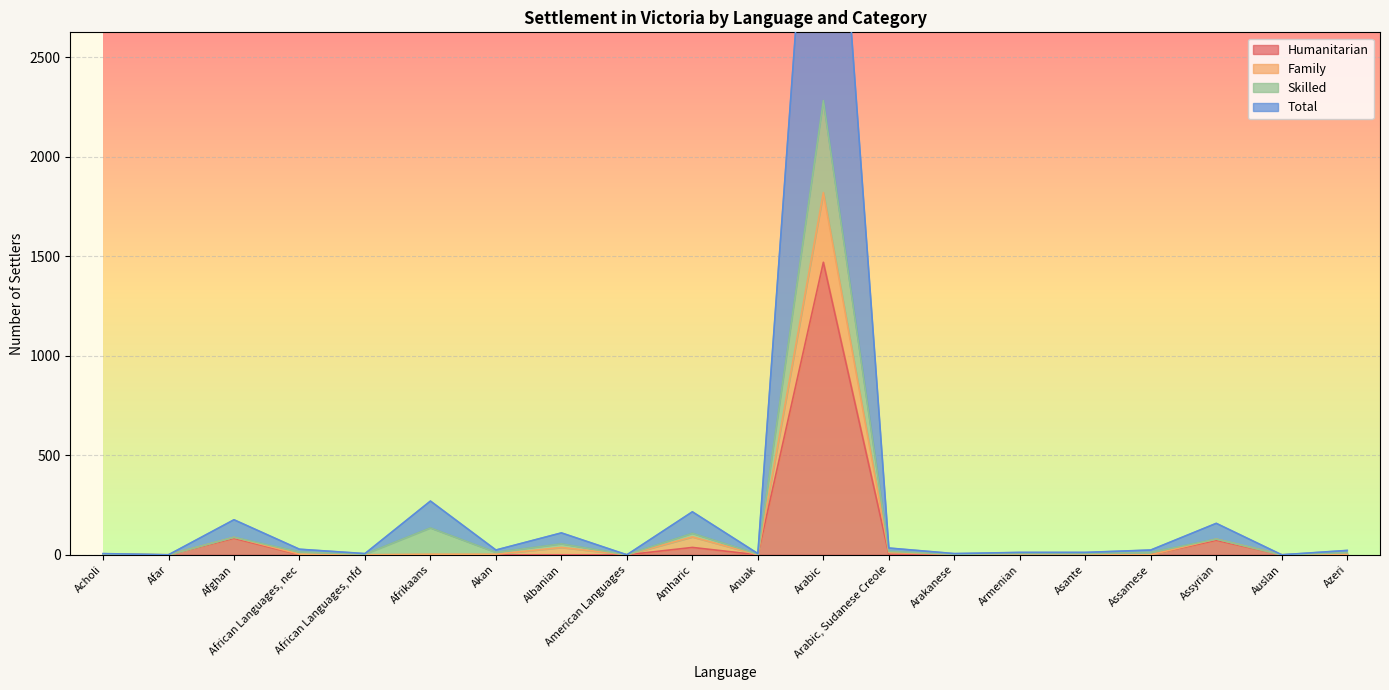

True or false: Humanitarian and Family cross at least once.

False